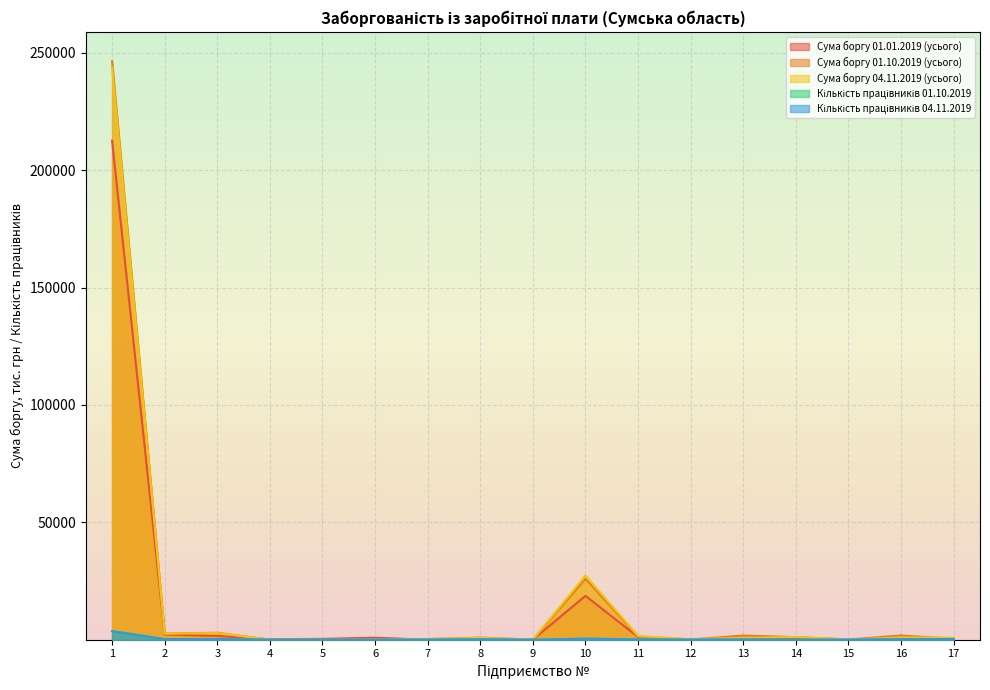

Reading left to right, transcribe all the data shown in this chart.

Сума боргу 01.01.2019 (усього): 212533.1	2216.2	1615.0	165.6	365.5	856.6	0.0	0.0	60.3	18685.1	1178.5	0.0	0.0	788.0	96.6	0.0	0.0
Сума боргу 01.10.2019 (усього): 246432.8	2593.5	2968.0	0.0	0.0	0.0	300.7	897.2	60.3	25969.9	1312.1	105.4	1776.7	1118.8	92.2	1806.0	404.9
Сума боргу 04.11.2019 (усього): 243681.5	2593.5	2854.0	0.0	0.0	0.0	246.5	774.4	60.3	27300.0	1600.0	245.9	794.9	1165.1	88.0	961.9	856.6
Кількість працівників 01.10.2019: 3702.0	227.0	294.0	0.0	0.0	0.0	46.0	158.0	1.0	439.0	142.0	42.0	0.0	14.0	27.0	244.0	288.0
Кількість працівників 04.11.2019: 3665.0	227.0	294.0	0.0	0.0	0.0	46.0	158.0	1.0	439.0	142.0	42.0	172.0	14.0	27.0	238.0	319.0